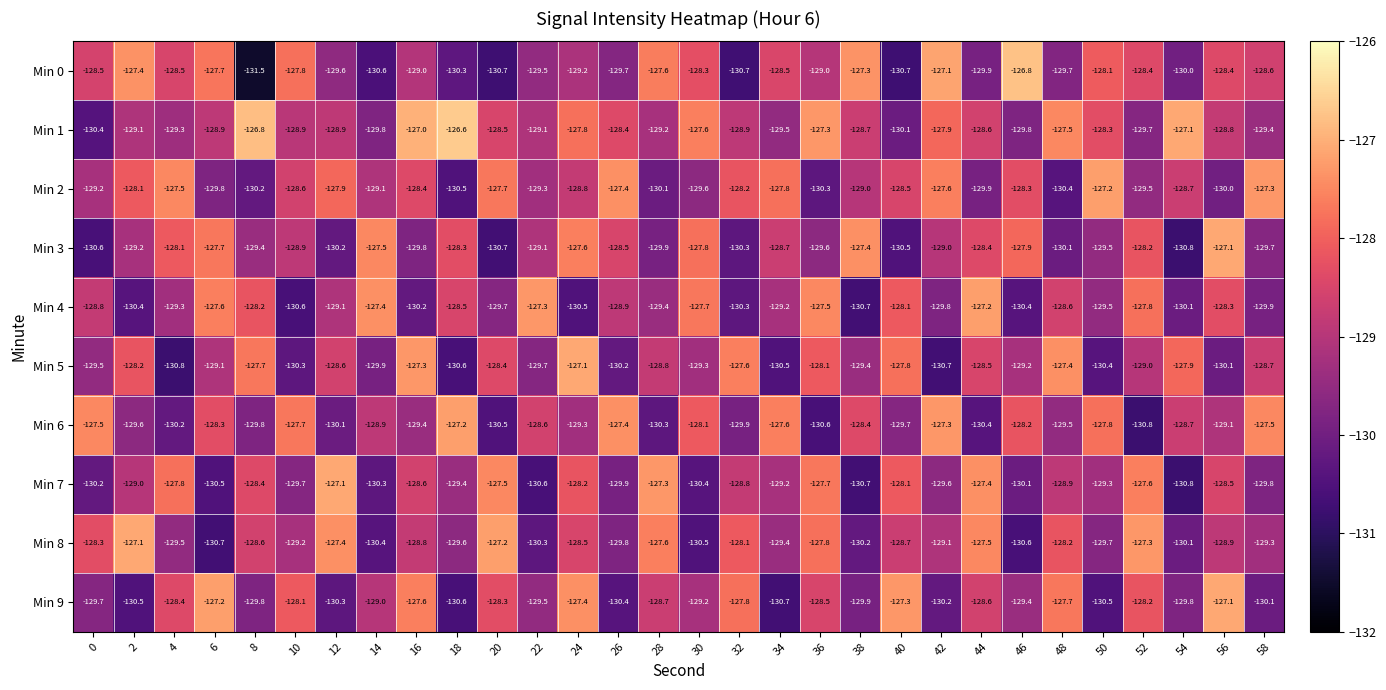

At how many categories does at least one series exceed -129?

30